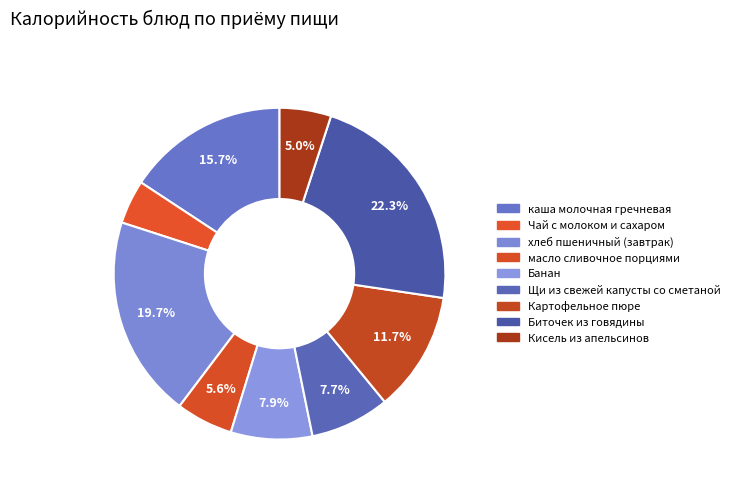

True or false: хлеб пшеничный (завтрак) accounts for 20% of the total.

True